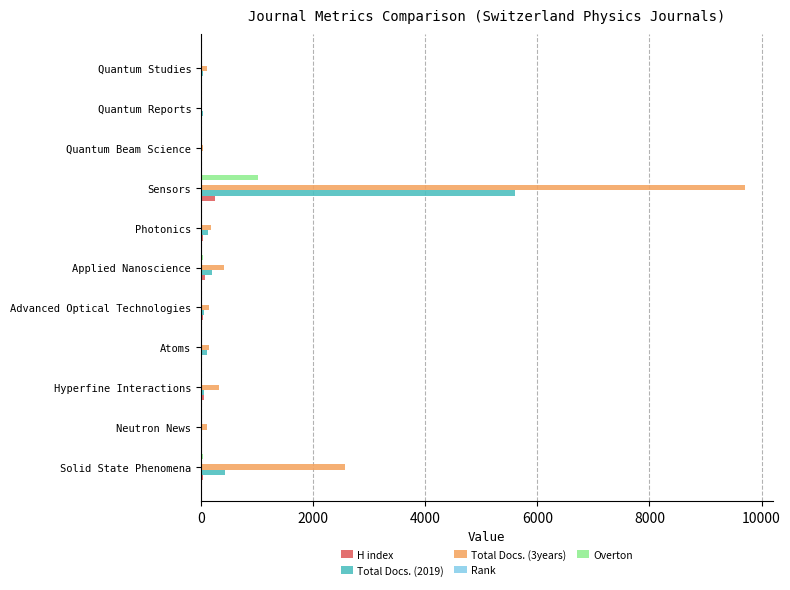

Which category has the highest value in the Total Docs. (2019) series?

Sensors